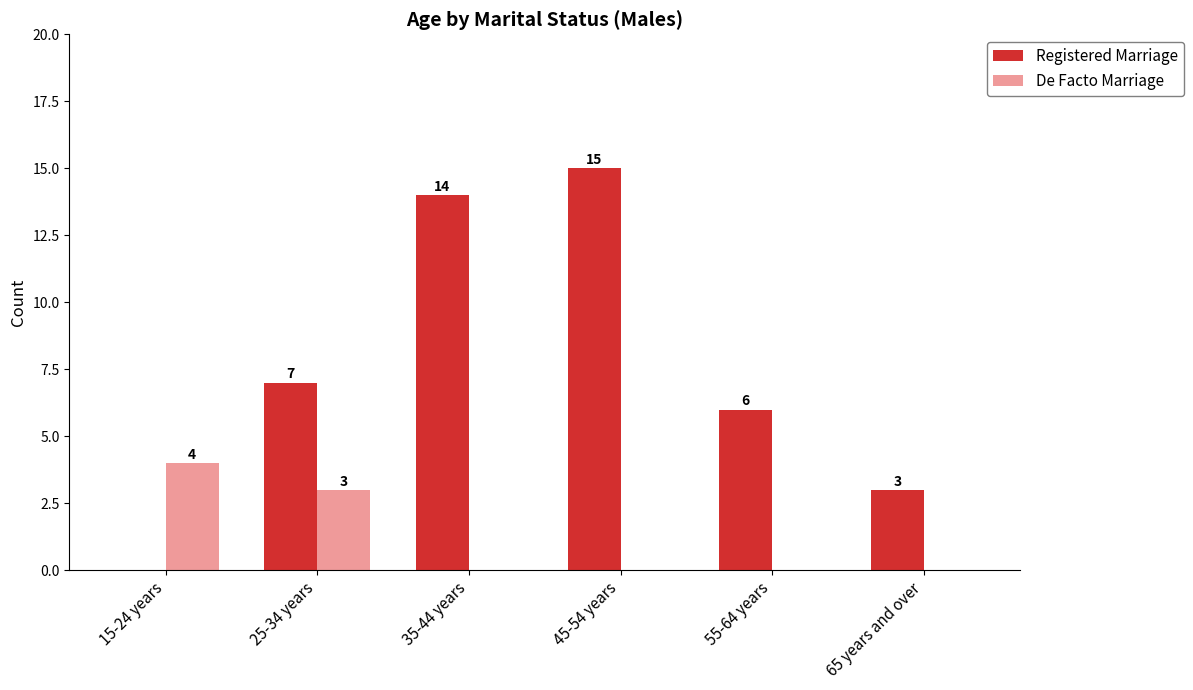

How many positive values does the Registered Marriage series have?

5